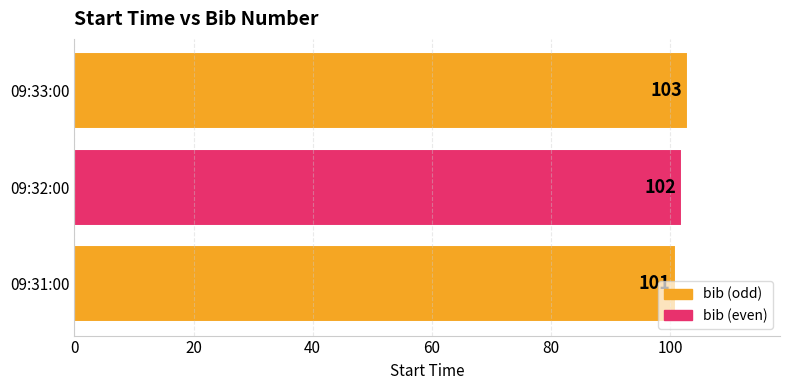

Read the value at 09:33:00.

103